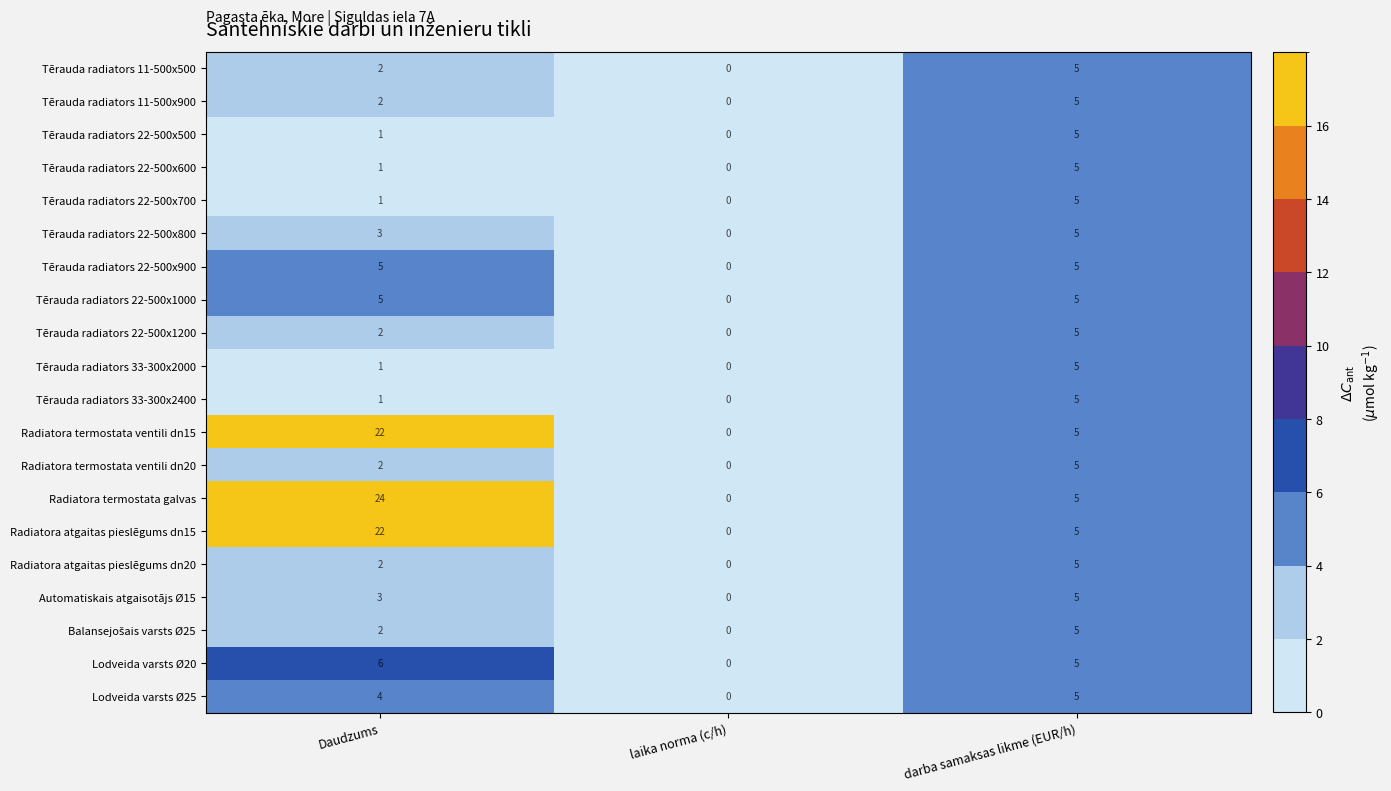

Is it true that Tērauda radiators 22-500x900 equals 5 at darba samaksas likme (EUR/h)?

True